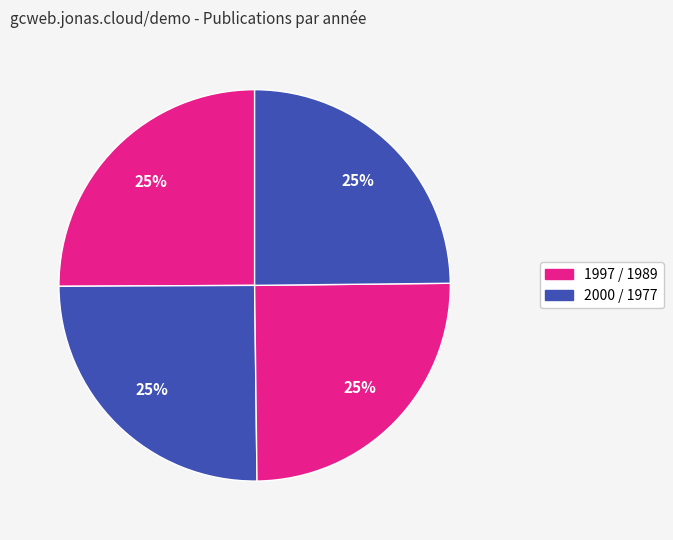

How many segments does this pie chart have?

4